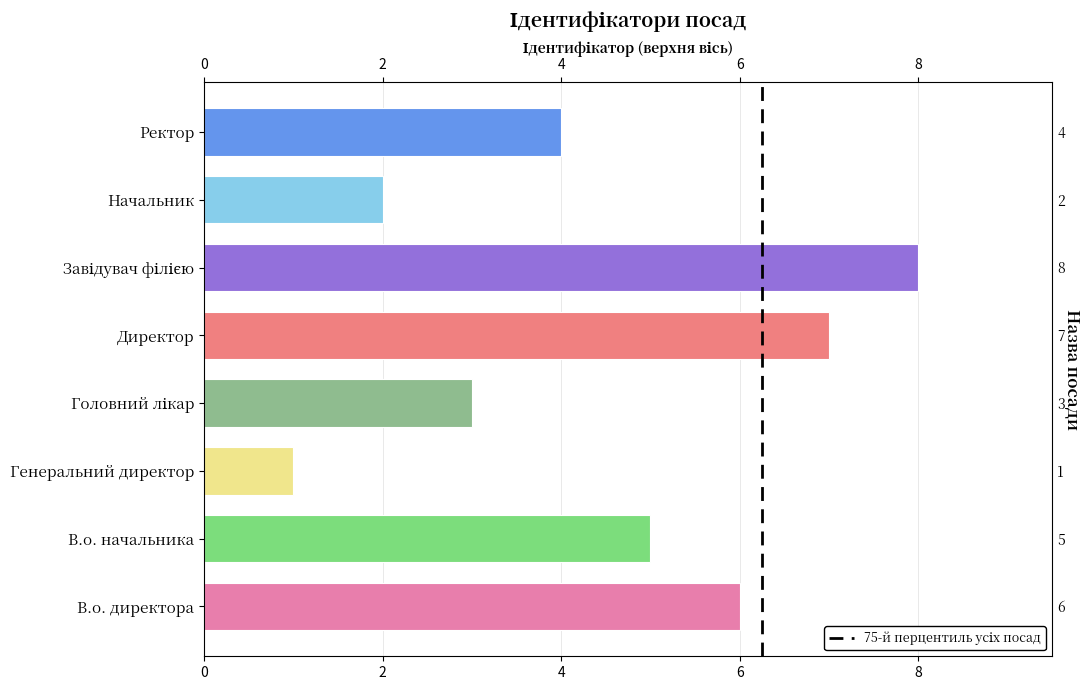

Between Завідувач філією and Генеральний директор, which is larger?

Завідувач філією